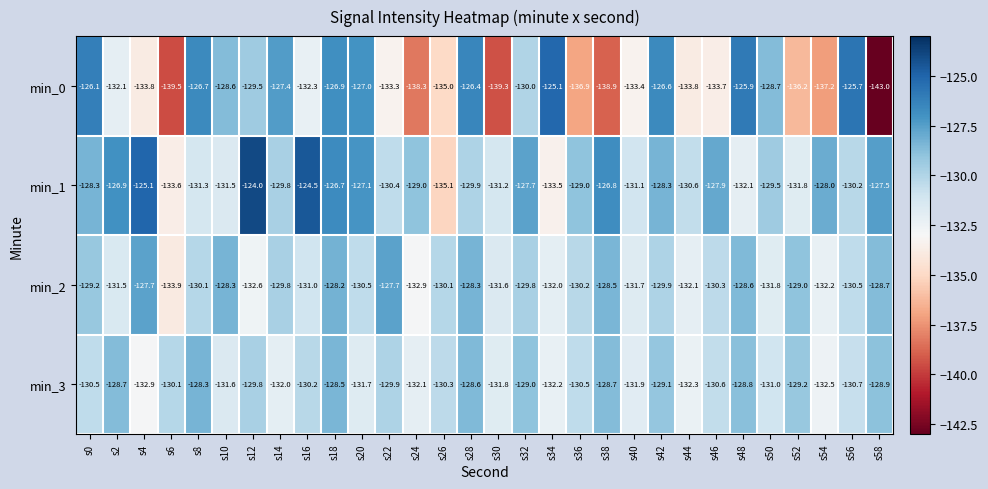

What is the sum of all min_2 values?

-3908.7